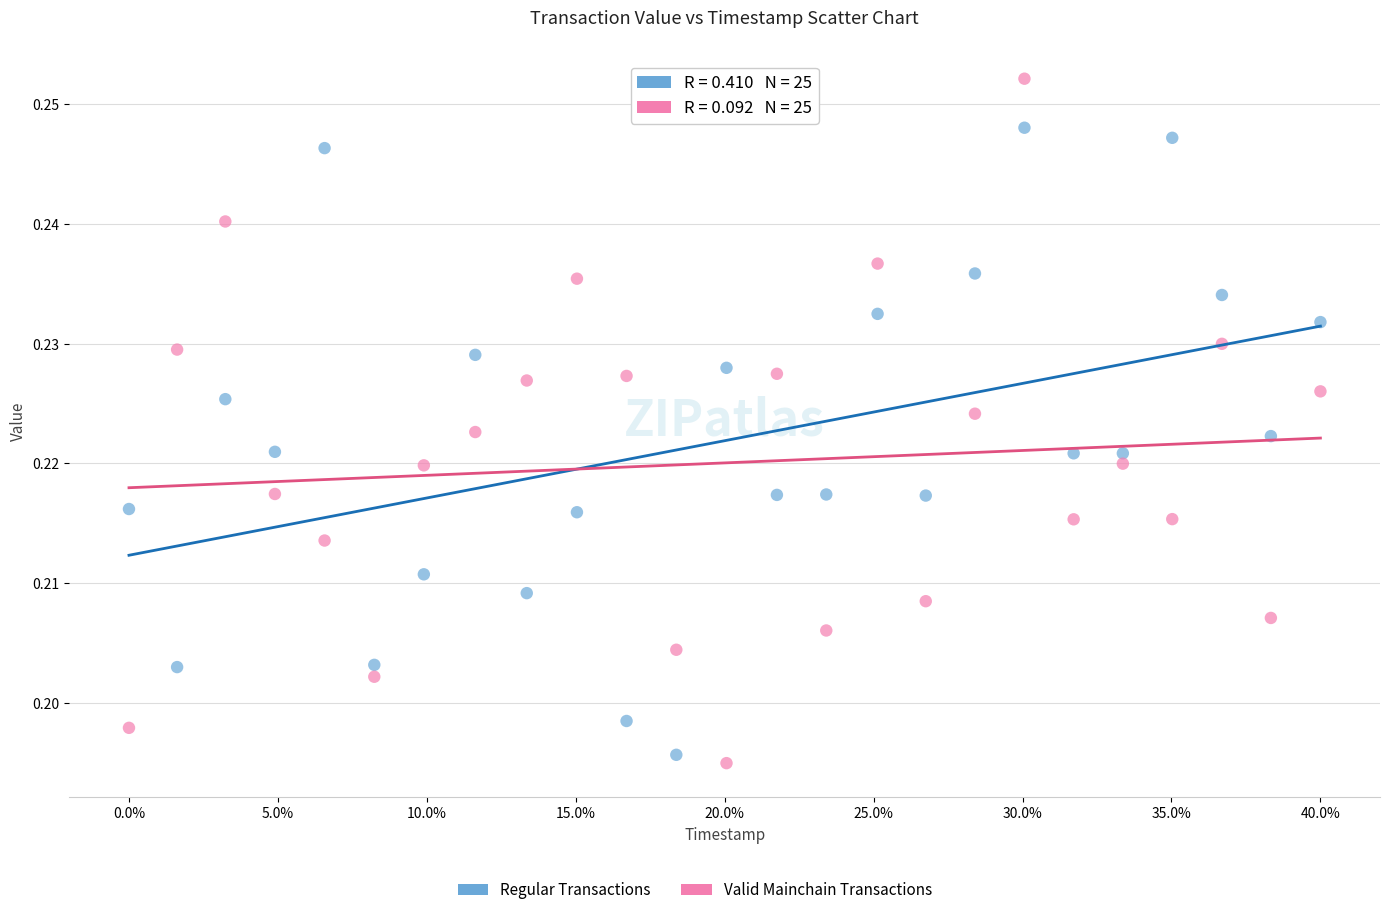

Across all data points, what is the range of X values (max minus min)?

40.0